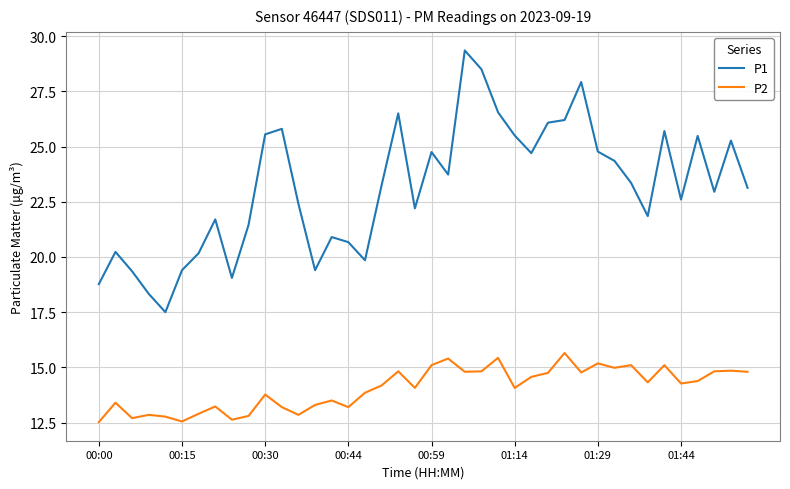

What is the difference between the maximum and minimum values in the P2 series?

3.1